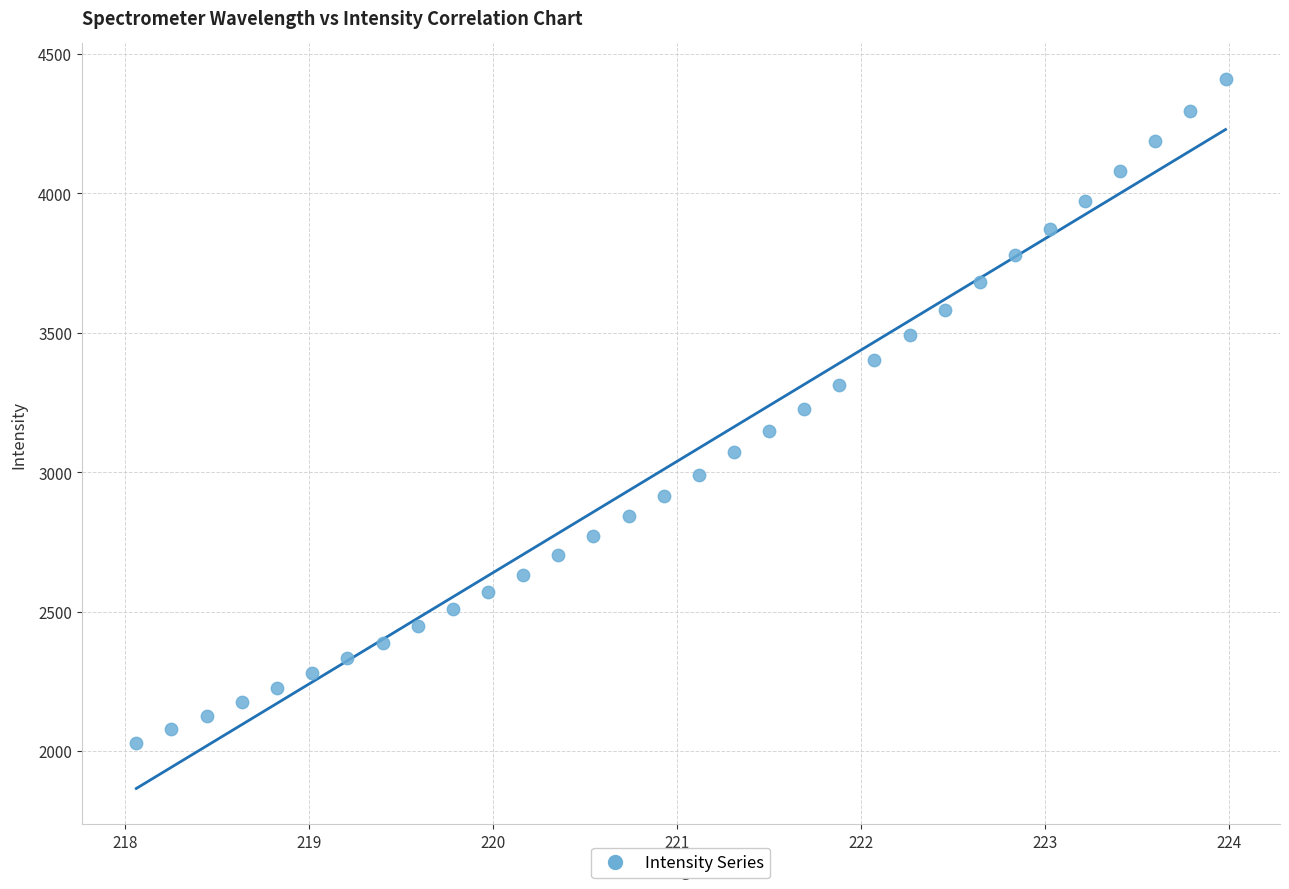

What is the range of X values (max minus min)?

5.9